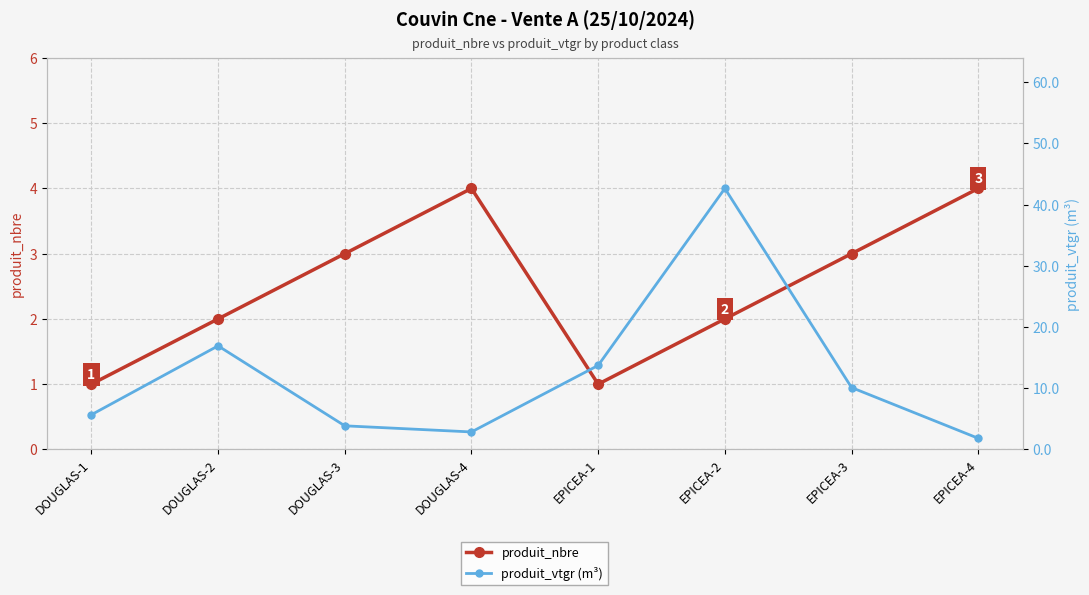

How many intersections are there between produit_vtgr (m³) and produit_nbre?

3